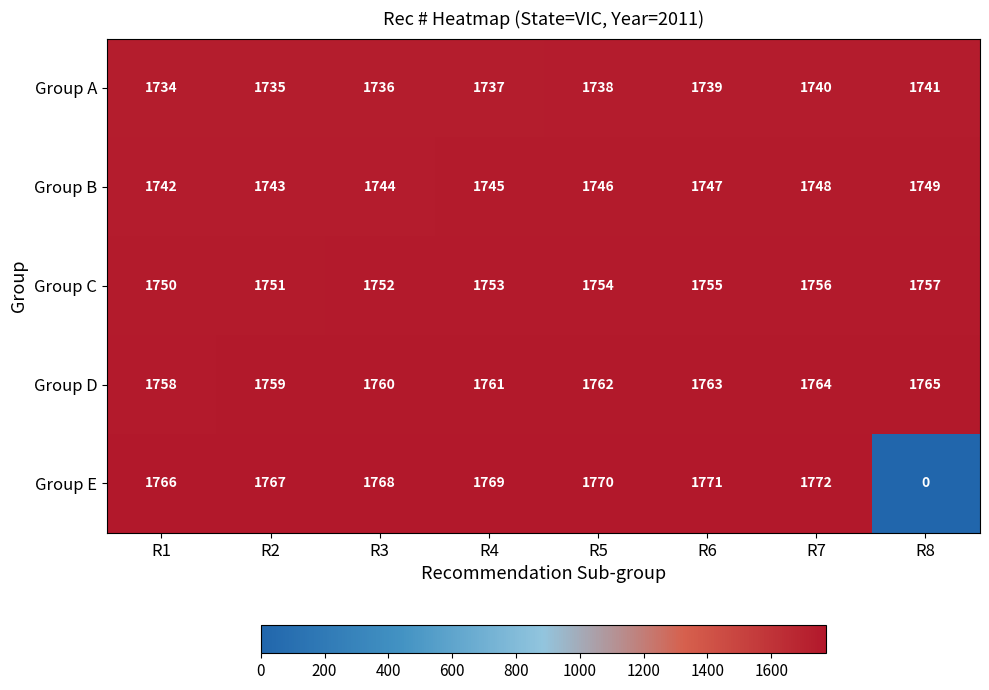

Rank the series by their maximum value, from highest to lowest.

Group E, Group D, Group C, Group B, Group A